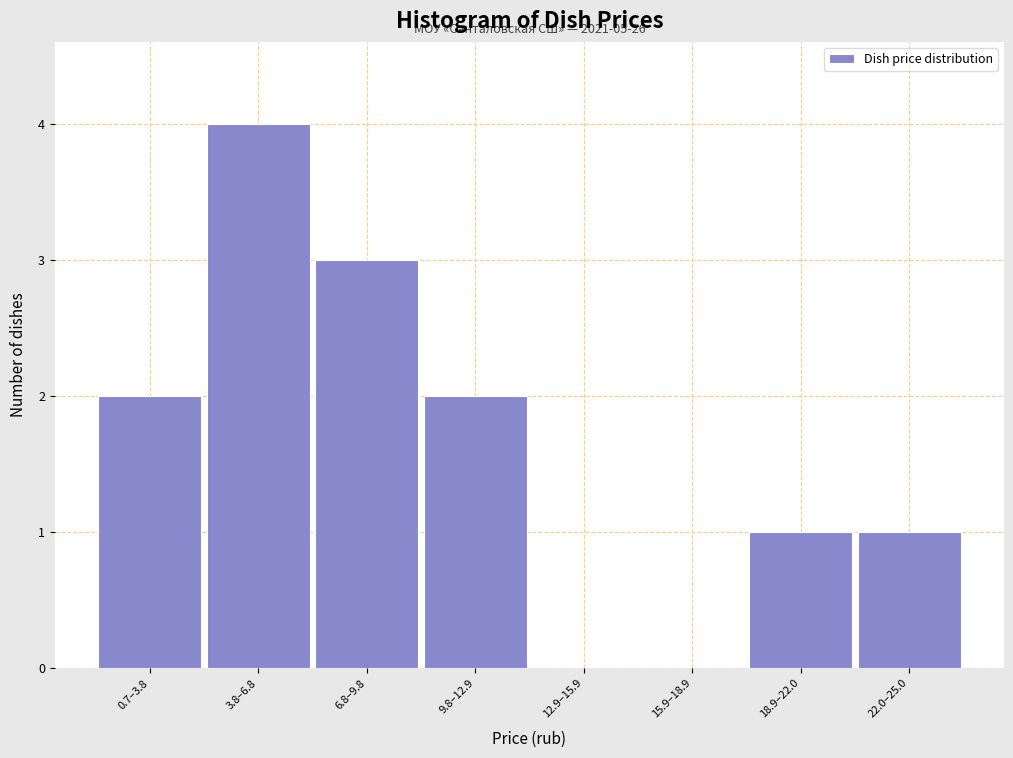

Reading left to right, what are all the values shown in this chart?

0.7–3.8=2	3.8–6.8=4	6.8–9.8=3	9.8–12.9=2	12.9–15.9=0	15.9–18.9=0	18.9–22.0=1	22.0–25.0=1